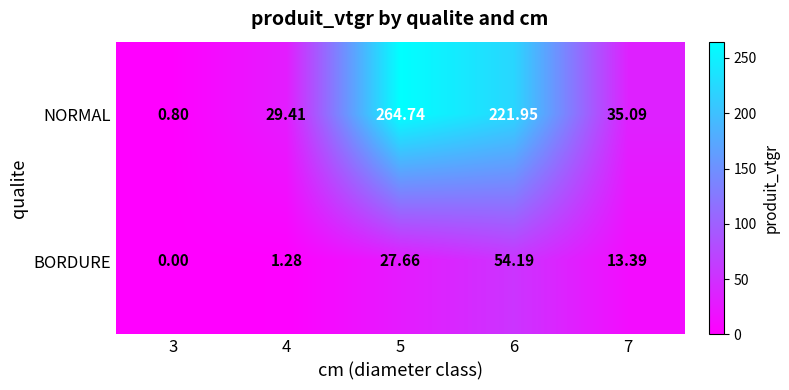

At 5, list the series in order from smallest to largest.

BORDURE, NORMAL